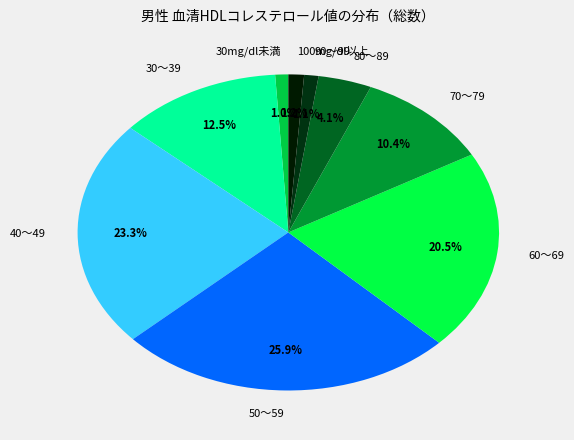

Count the number of slices in the pie.

9